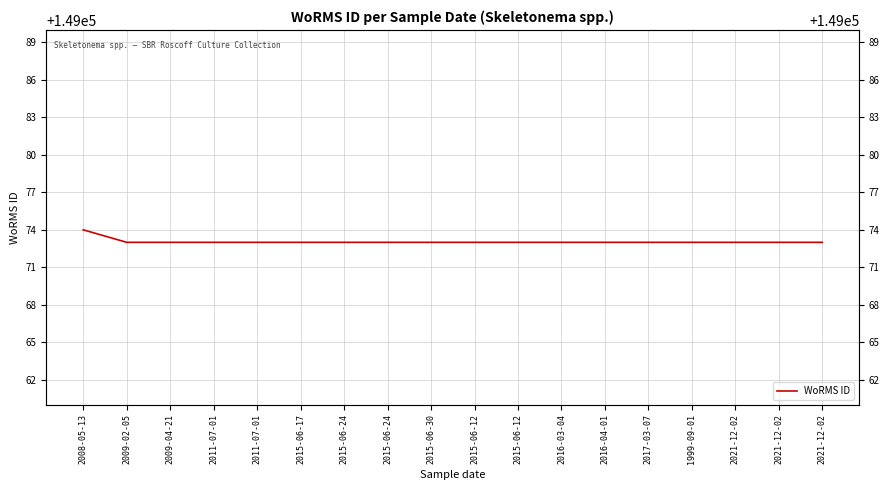

Which label corresponds to the smallest value in the chart?

2009-02-05